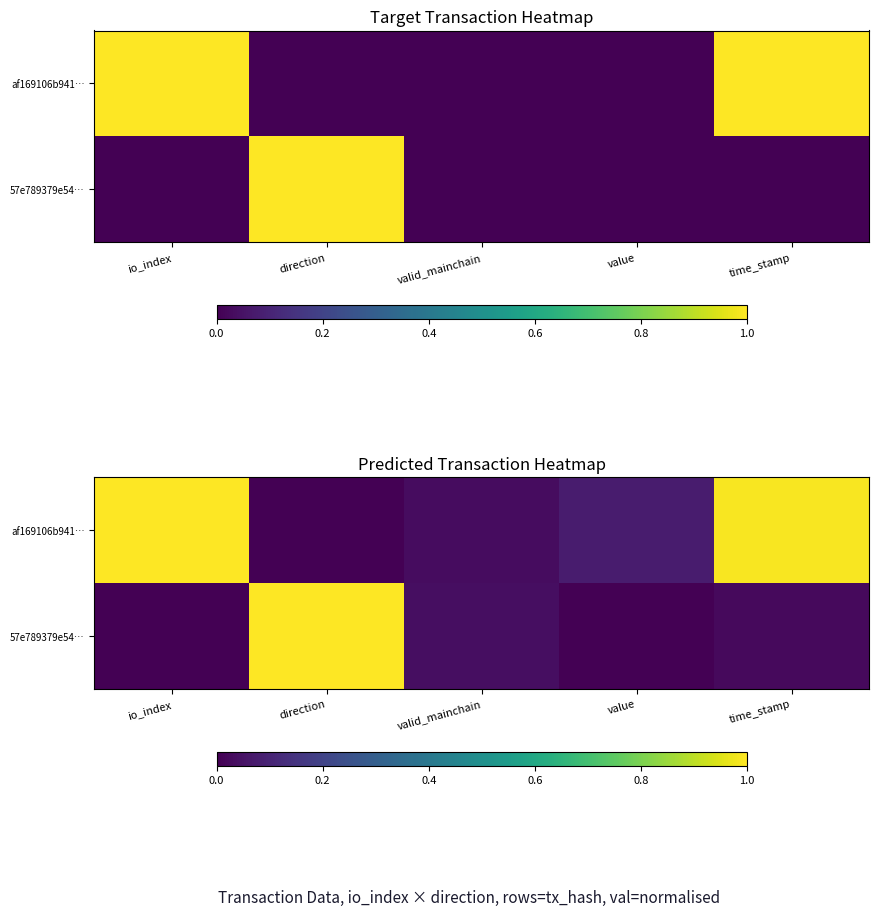

Between io_index and value, which series saw the biggest shift?

af169106b941…